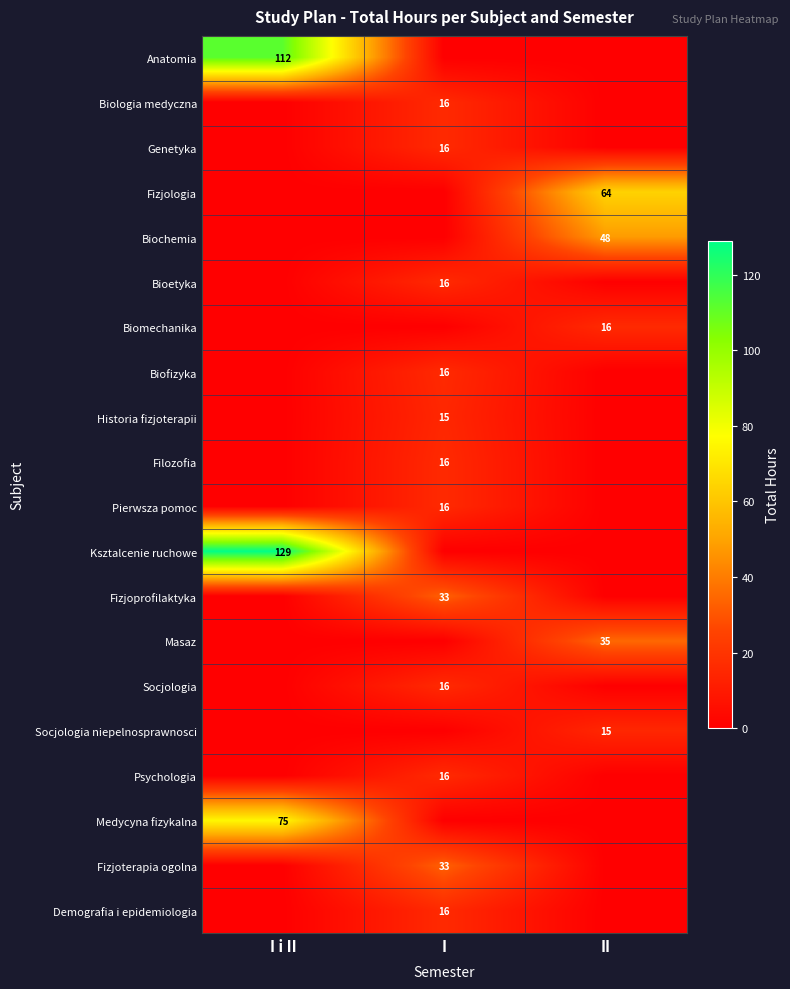

The value of Anatomia at I i II is 112. True or false?

True